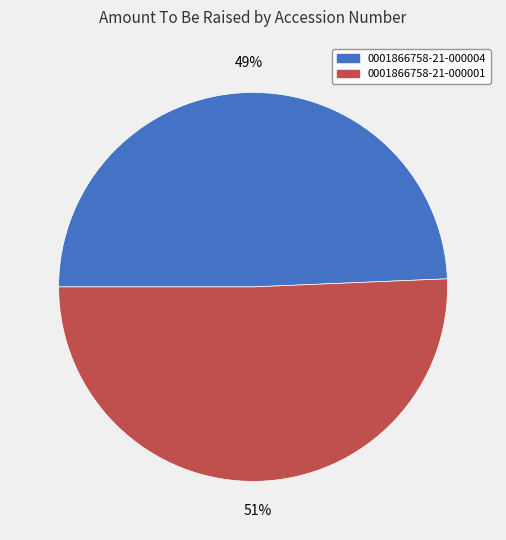

To the nearest percent, what is the combined percentage of 0001866758-21-000004 and 0001866758-21-000001?

100%